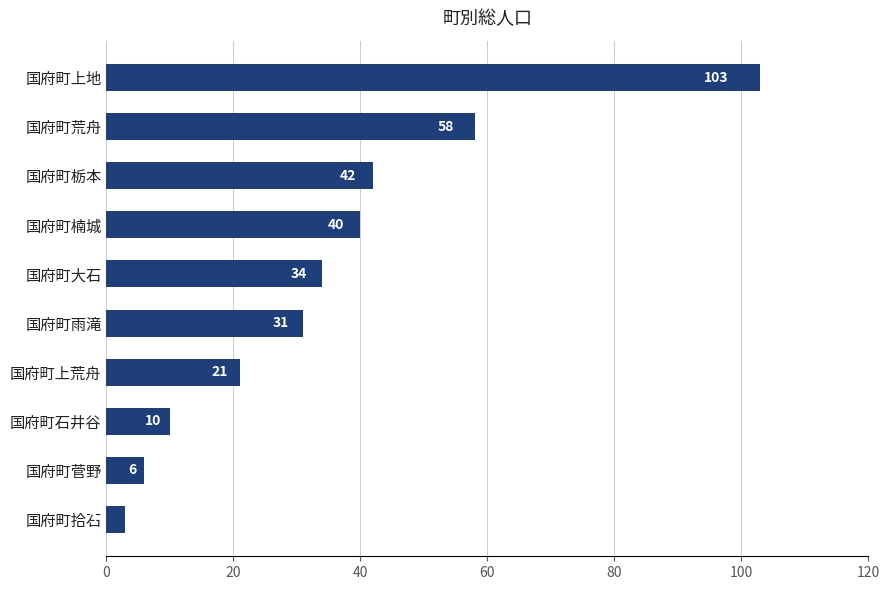

What is the greatest value displayed?

103